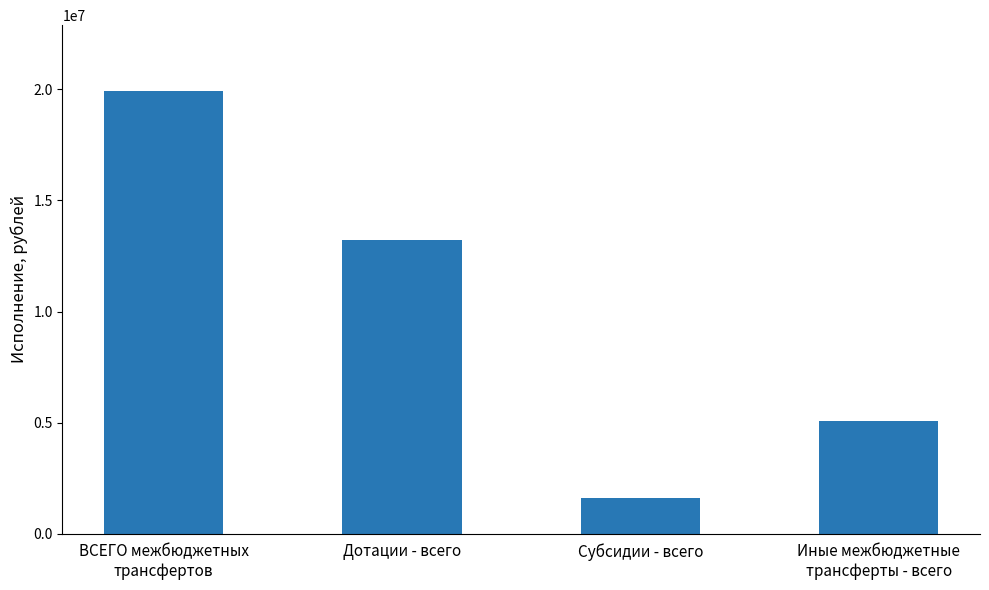

What is the maximum value shown in the chart?

19906038.2